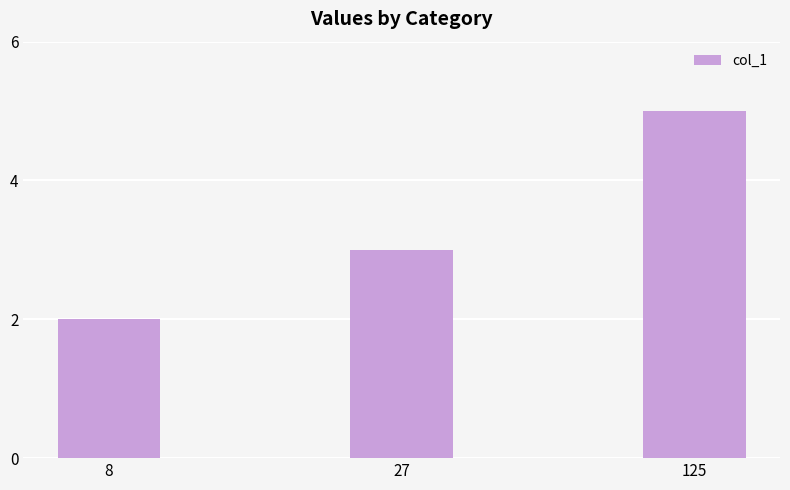

Reading left to right, what are all the values shown in this chart?

8=2	27=3	125=5